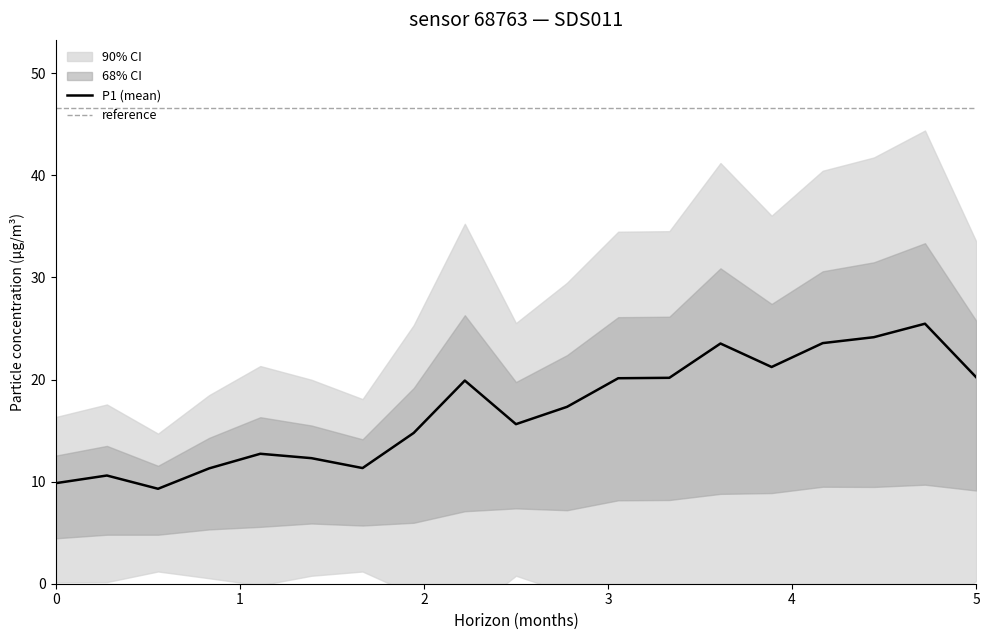

How many interior local peaks (higher than both neighbors) does the data have?

5